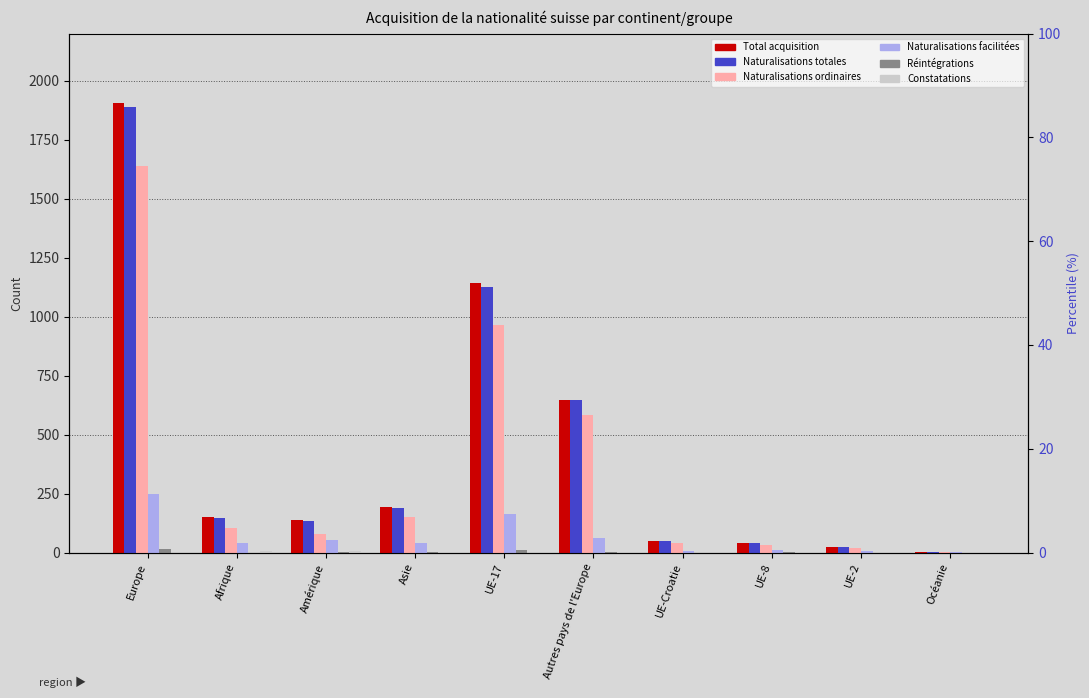

What is the label of the 4th bar from the left?

Asie